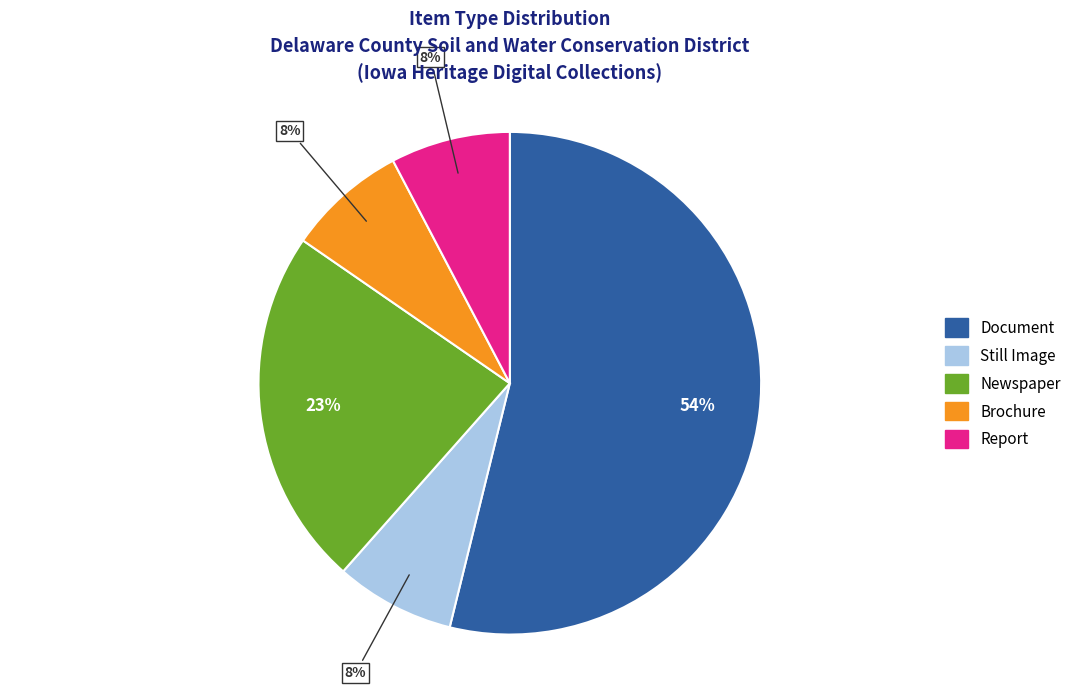

Which category has the biggest portion of the pie?

Document